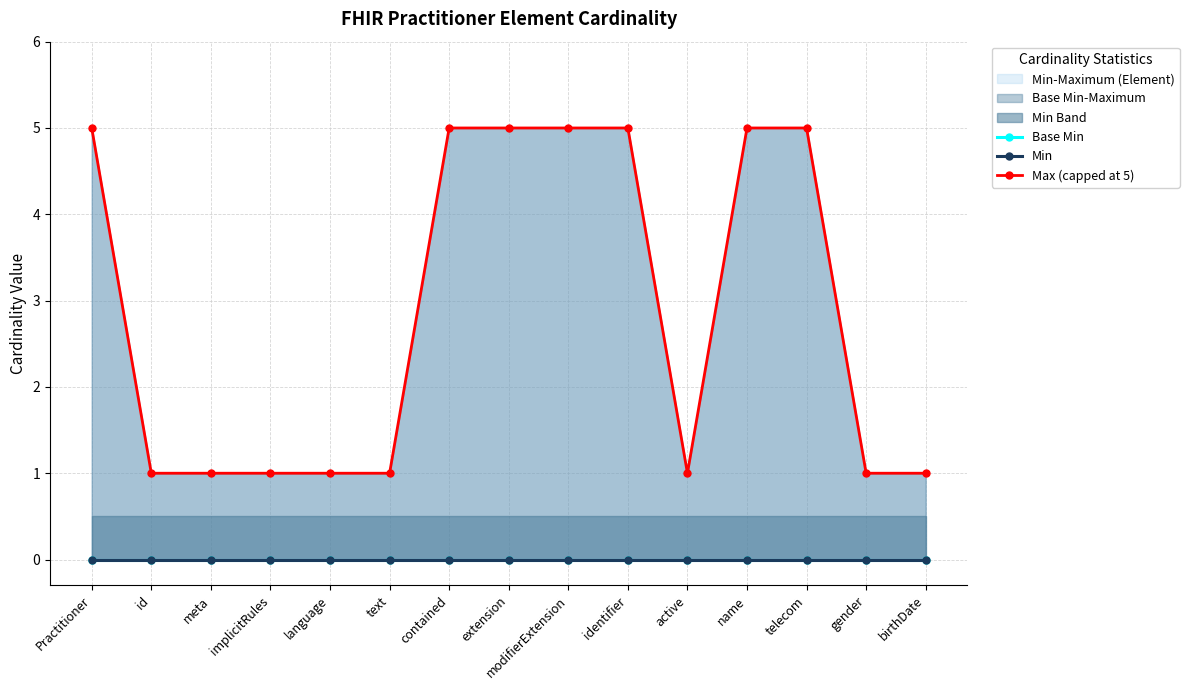

How many lines are shown in the chart?

3